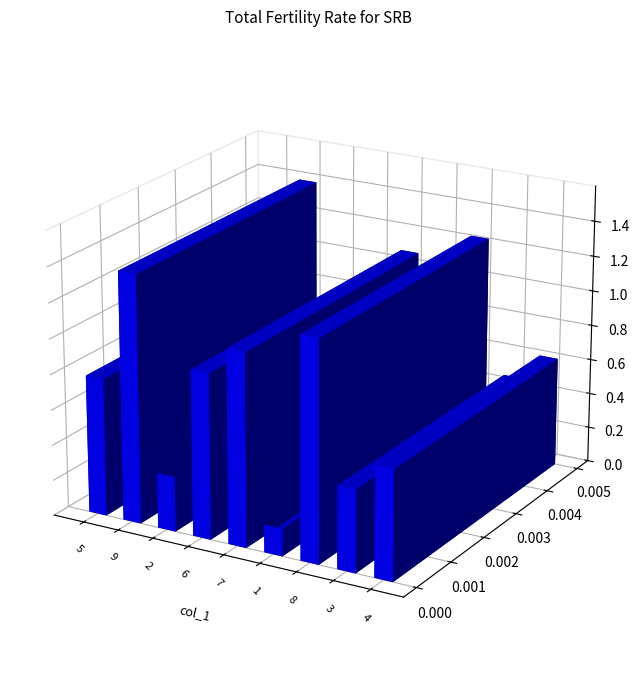

List the labels in order of value, largest first.

9, 8, 7, 6, 5, 4, 3, 2, 1